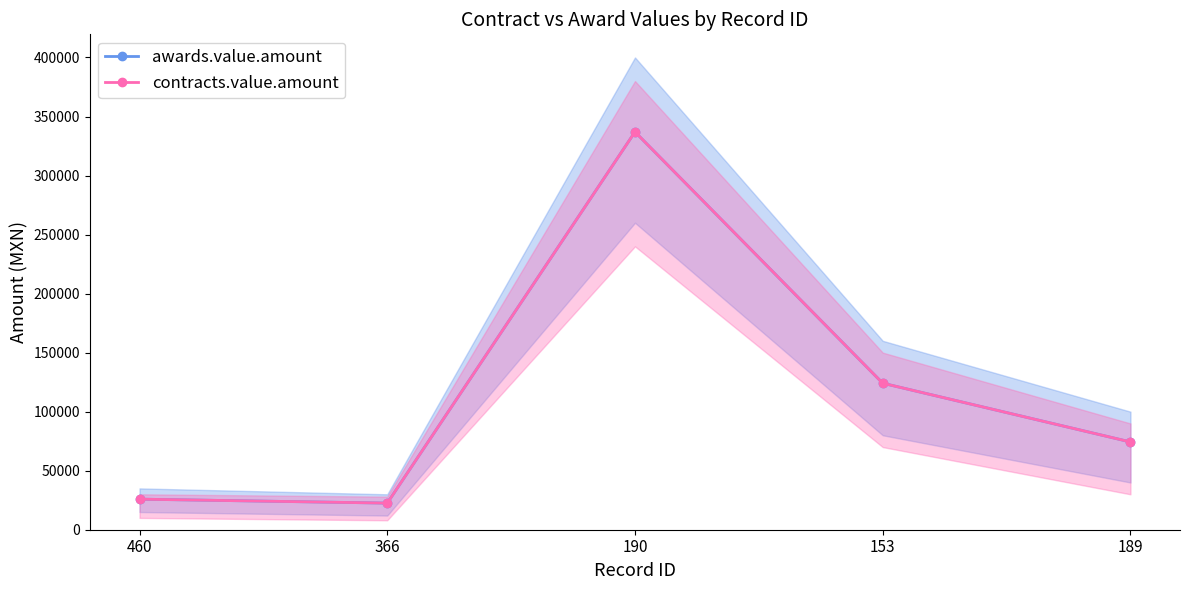

True or false: awards.value.amount and contracts.value.amount intersect in this chart.

False